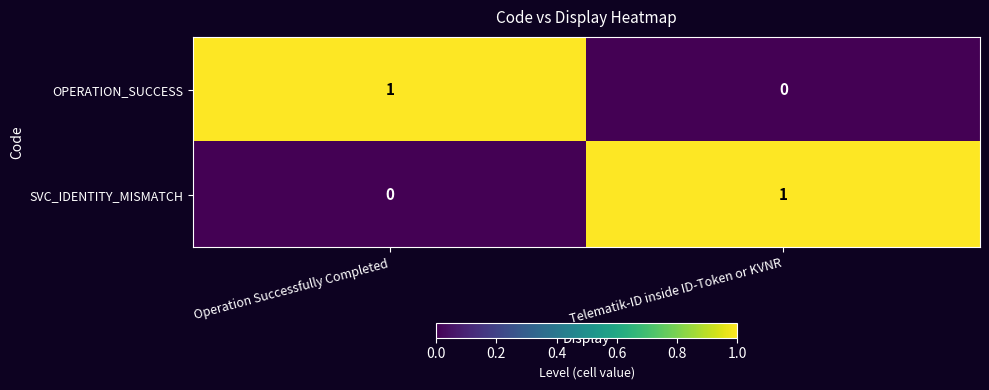

How many series are shown in this chart?

2